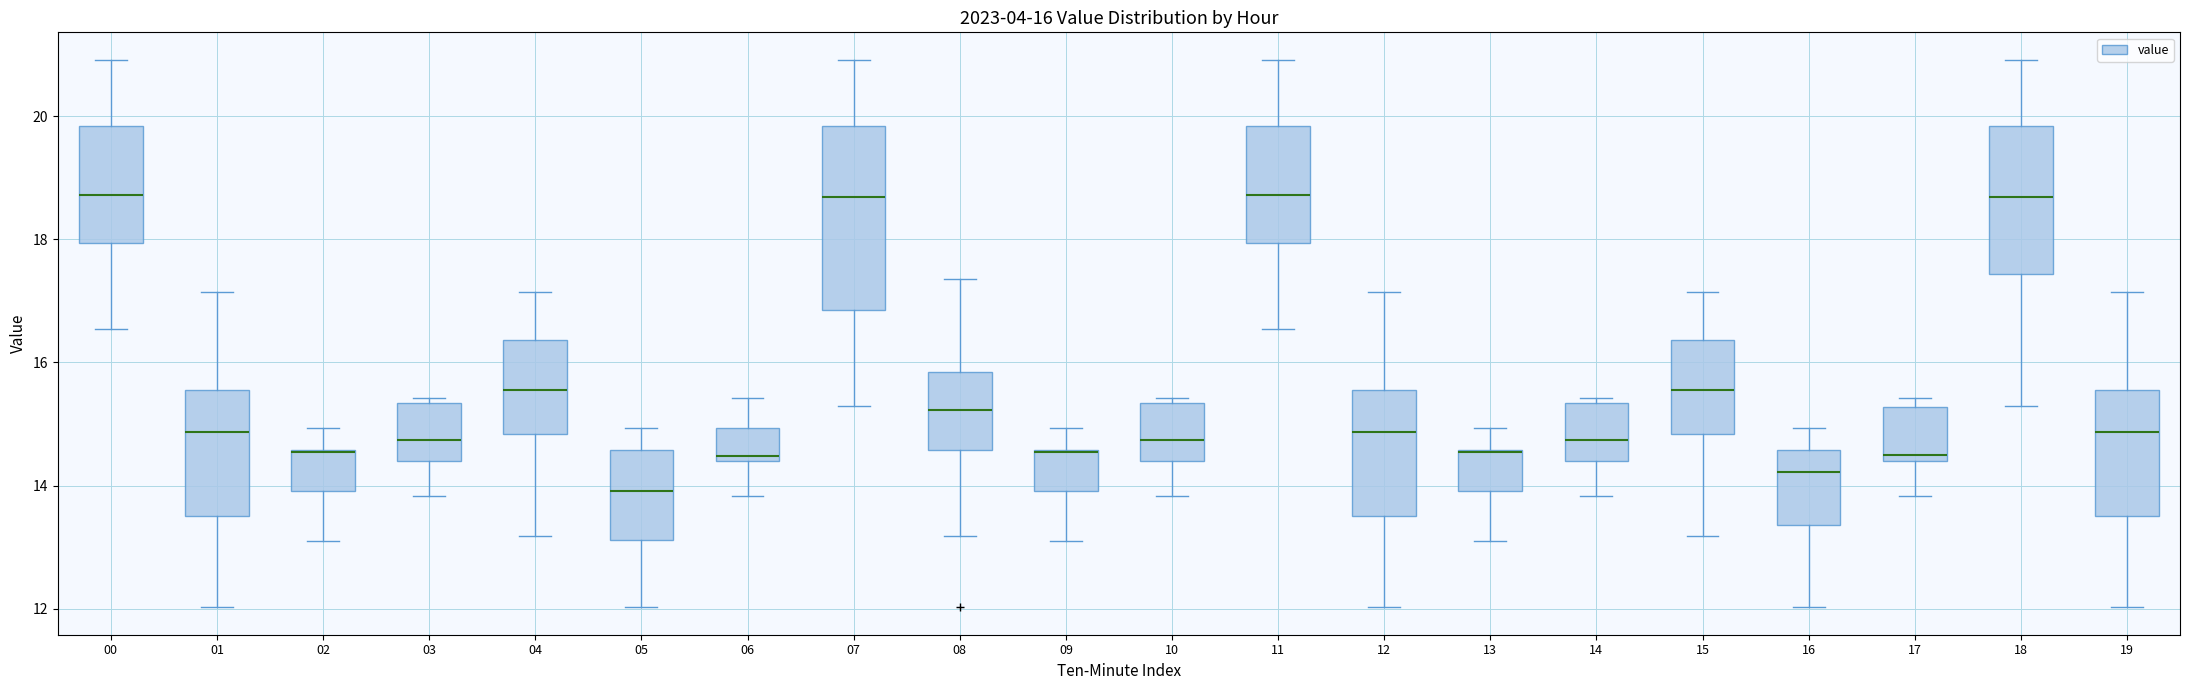

Comparing the boxes themselves (not the whiskers), which one is the tallest?

07